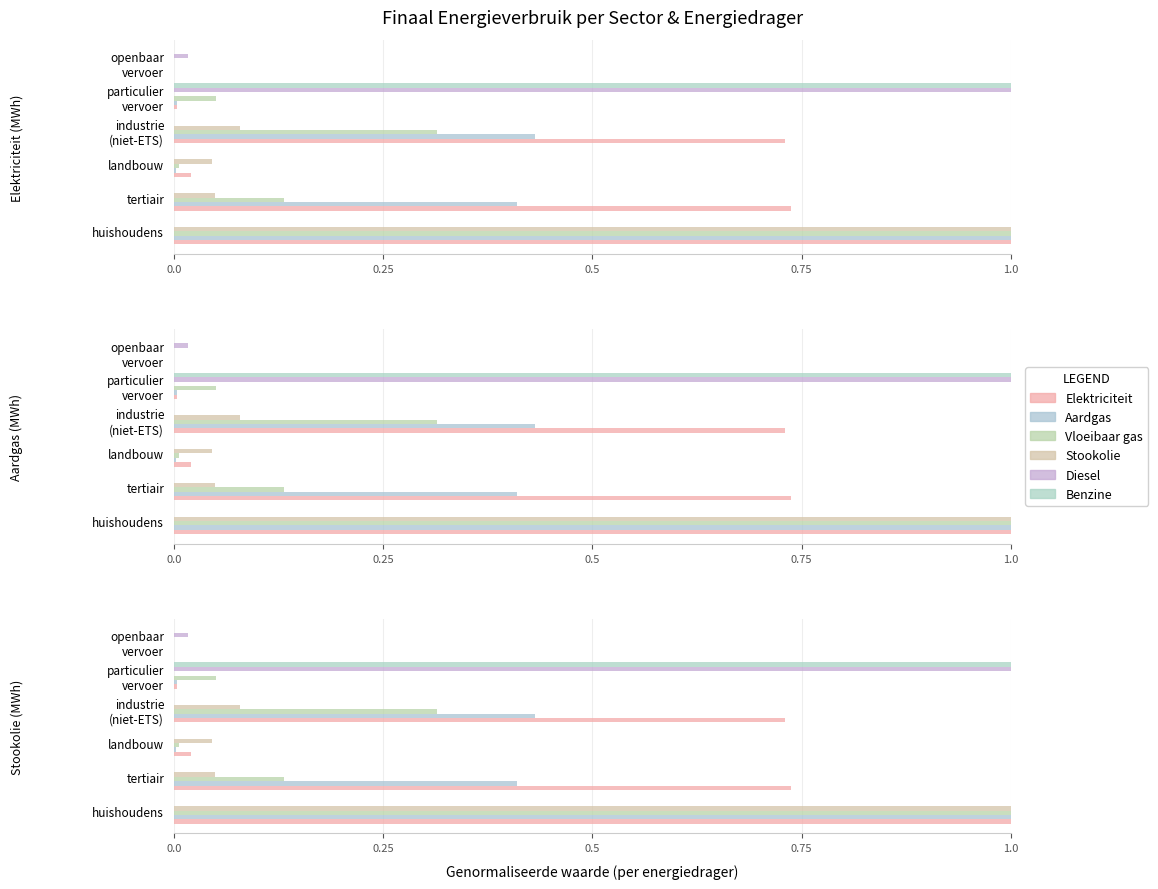

How many values in Vloeibaar gas are above zero?

5